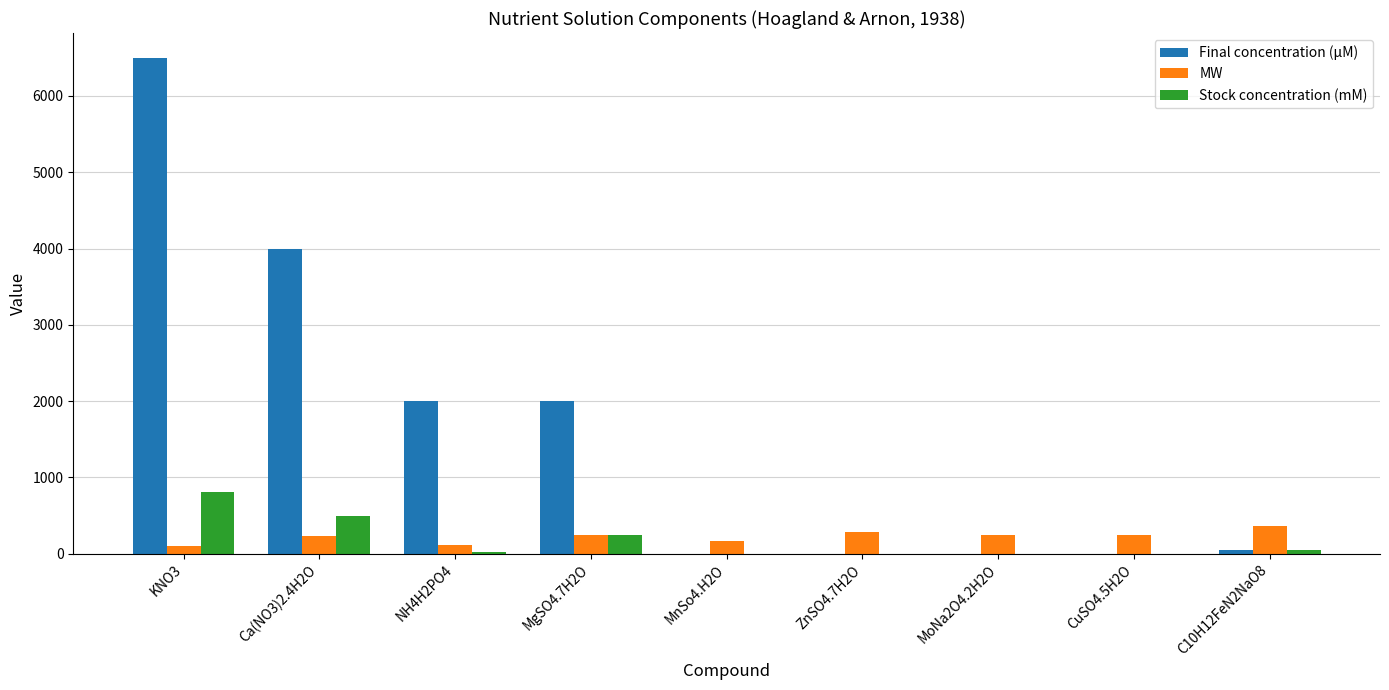

What is the sum of all MW values?

2014.0